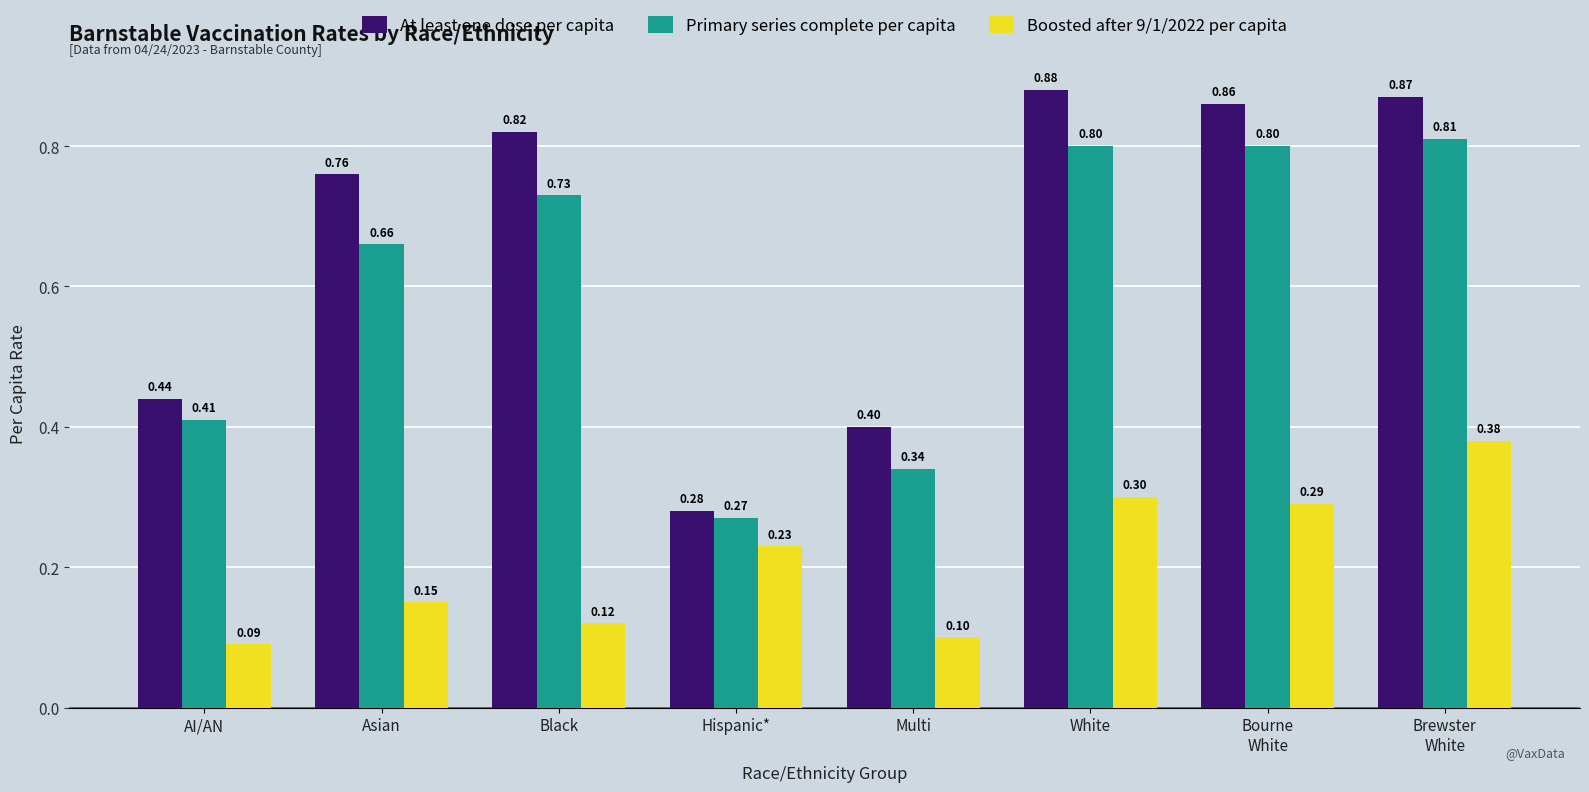

Where is Boosted after 9/1/2022 per capita nearest to the value 0?

AI/AN